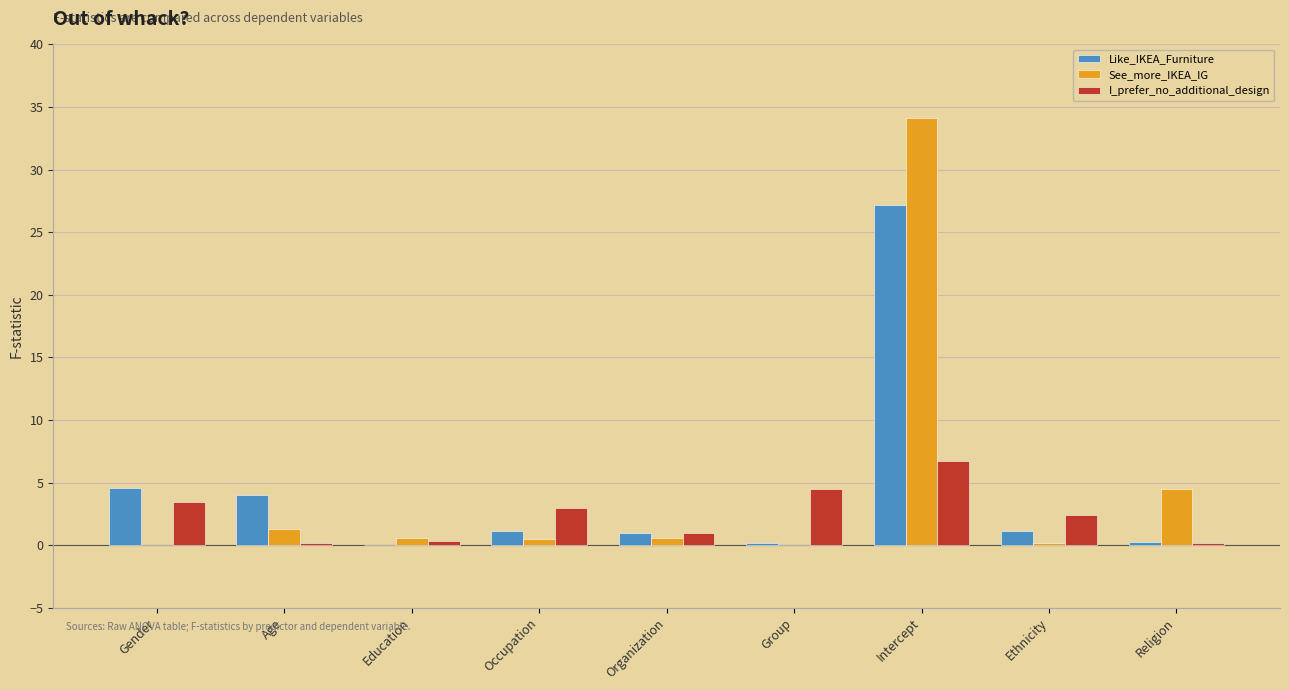

Where is See_more_IKEA_IG nearest to the value 17?

Religion